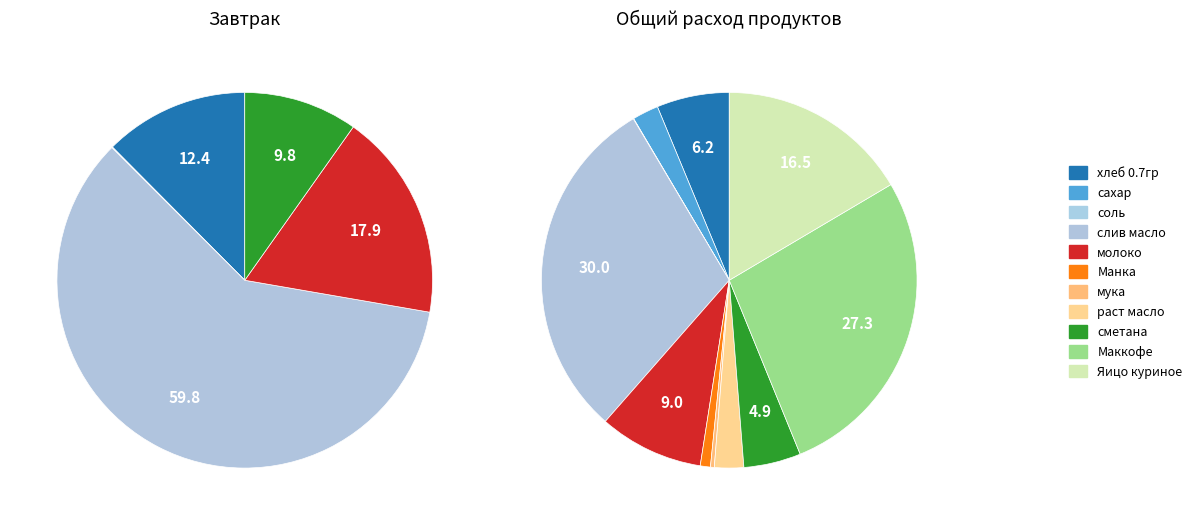

Is слив масло the majority of the pie?

No